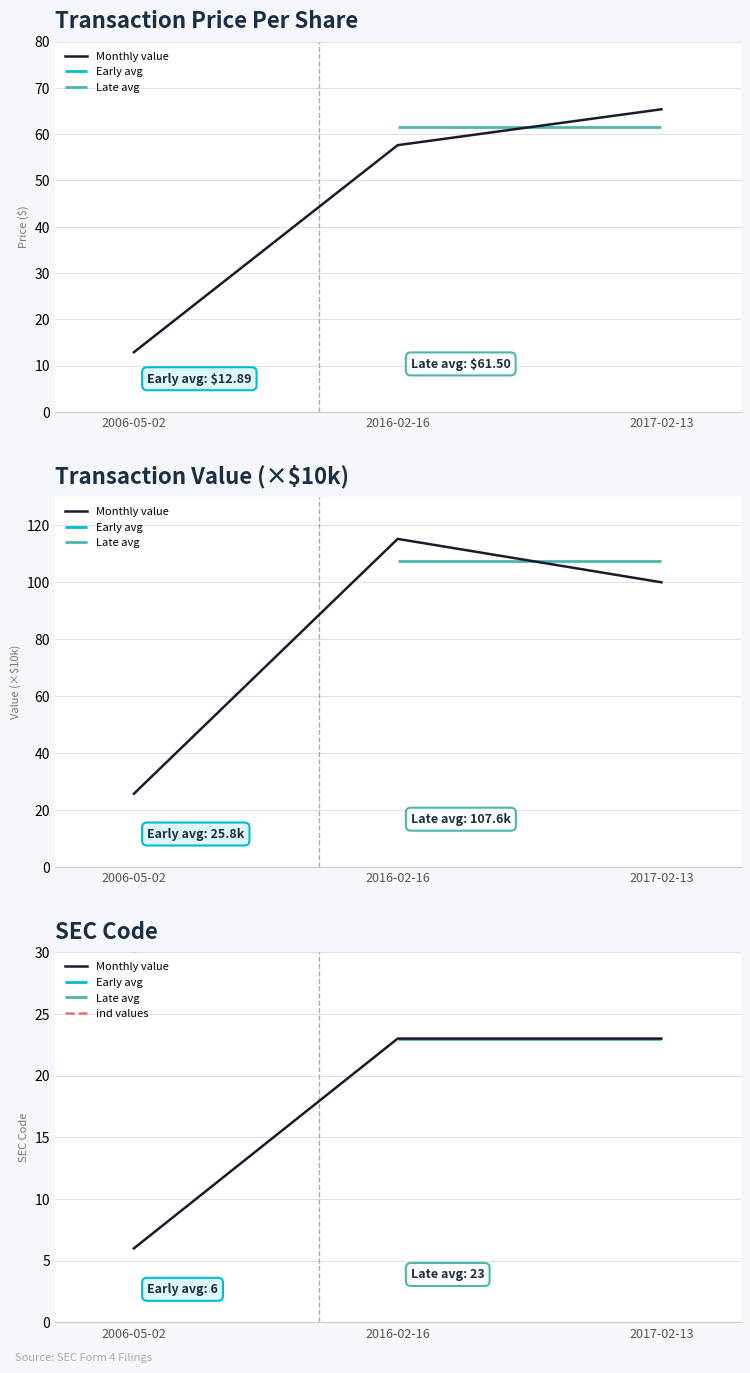

What is the minimum value shown in the chart?

6